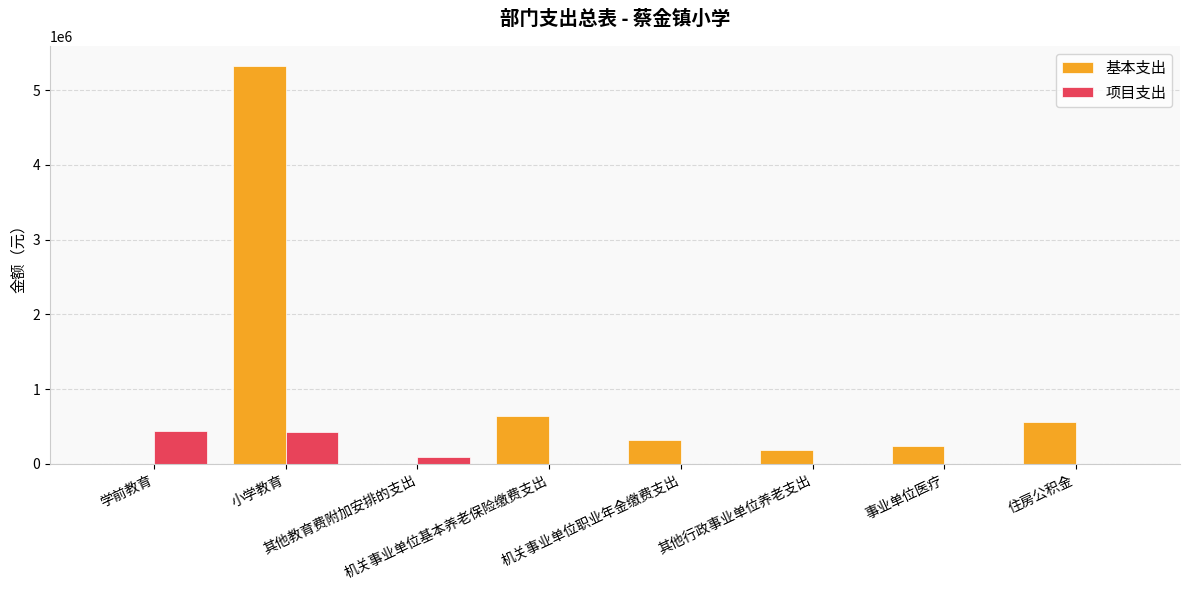

What is the greatest value displayed?

5326879